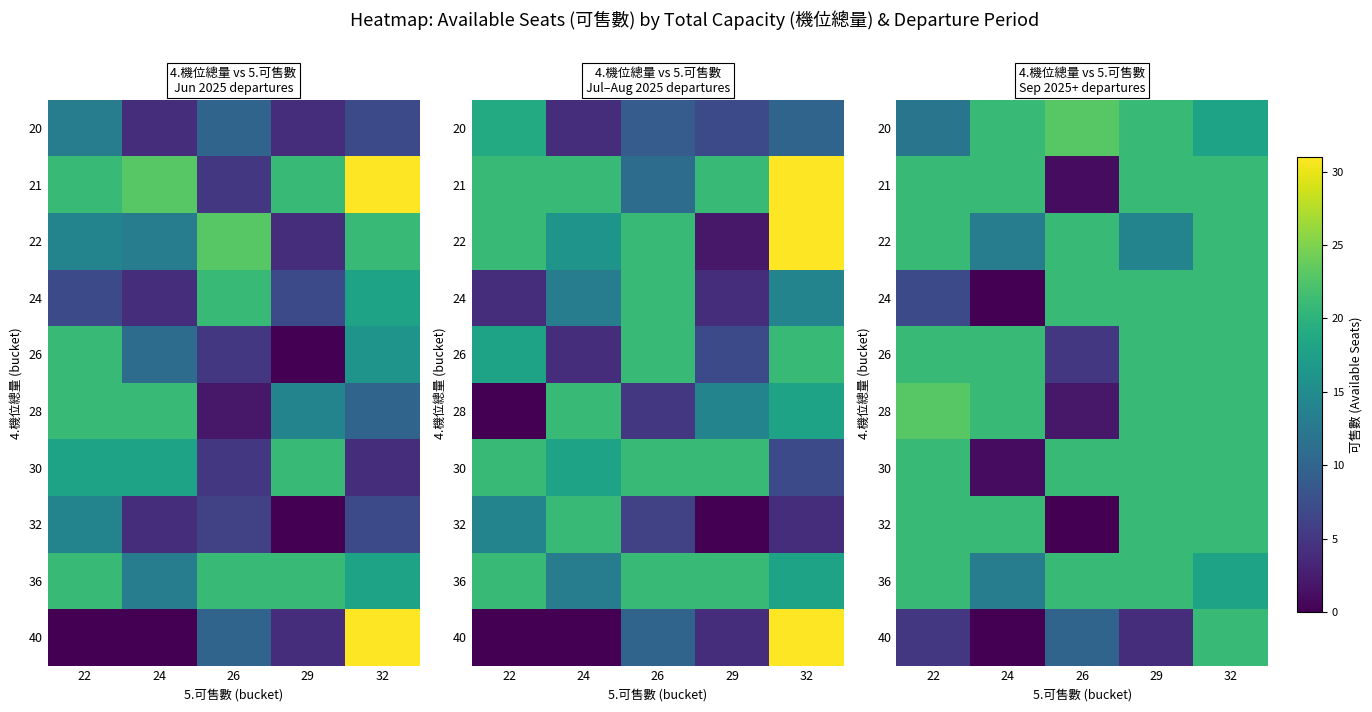

Which label corresponds to the largest value in the chart?

26